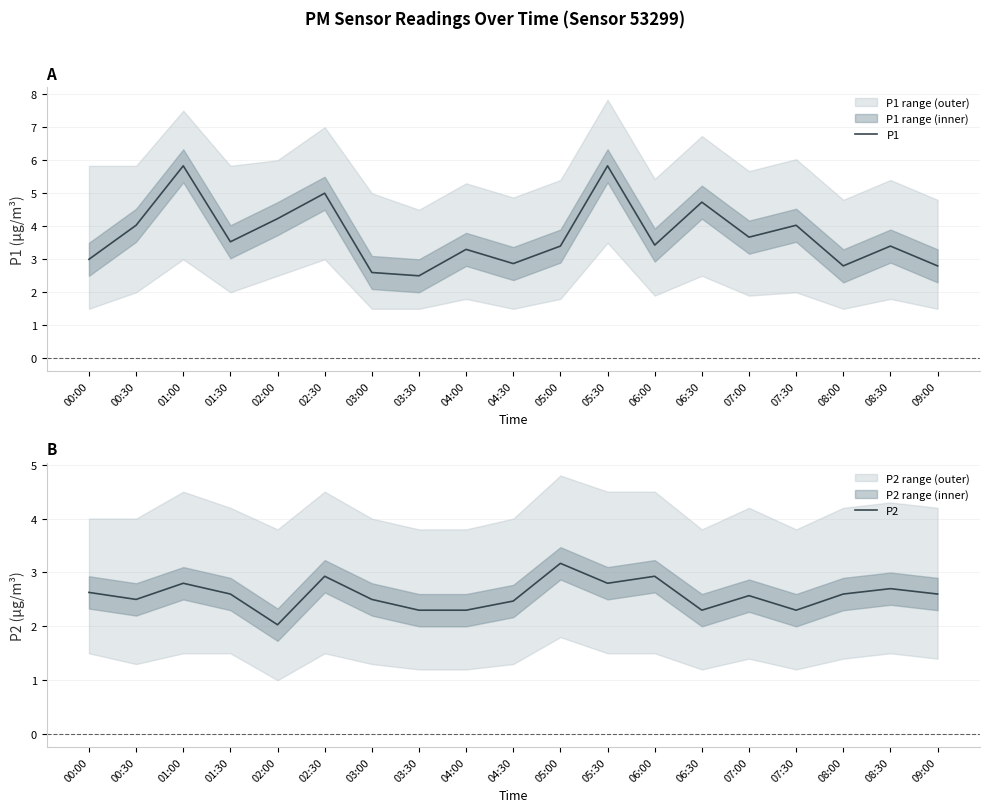

What is the difference between the maximum and minimum values in the P2 series?

1.1